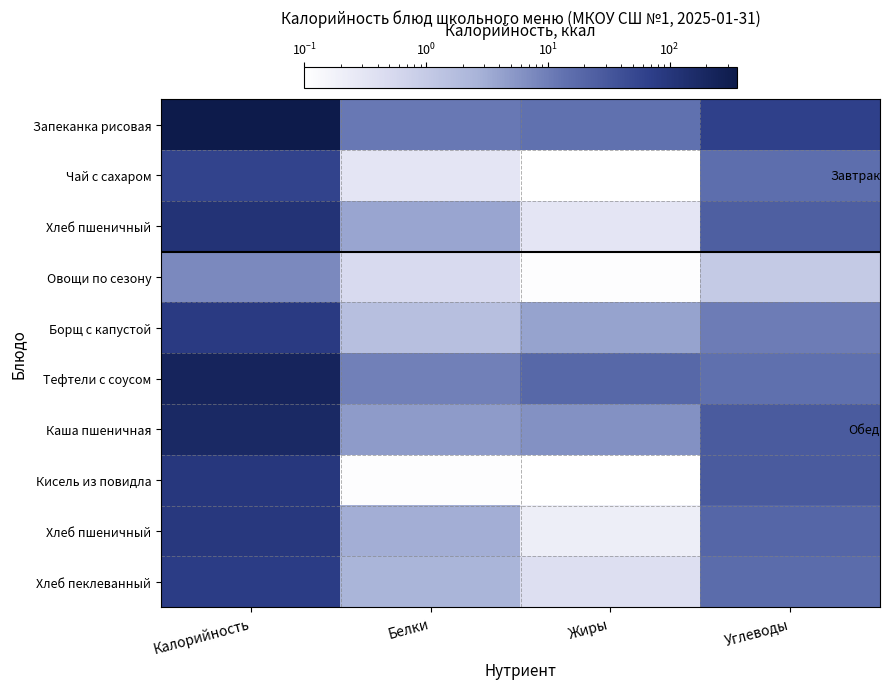

How many series are shown in this chart?

10